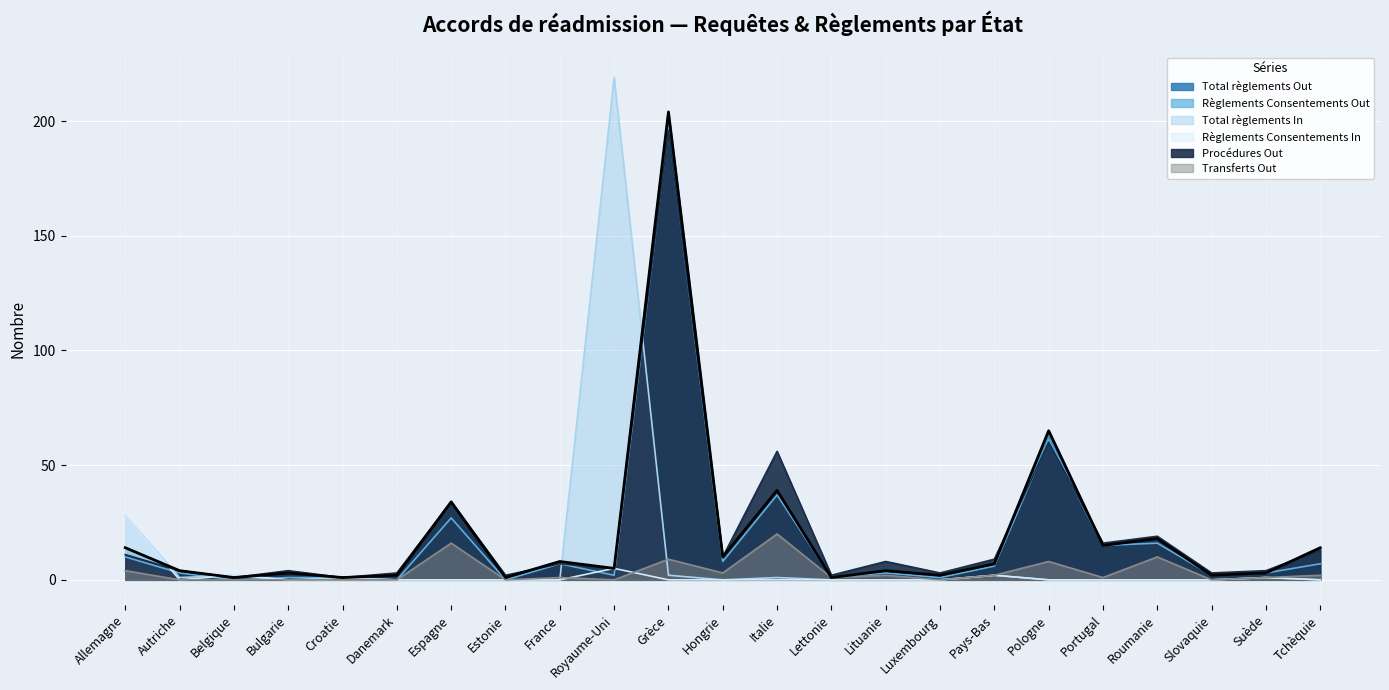

What is the highest value of the Règlements Consentements In series?

28